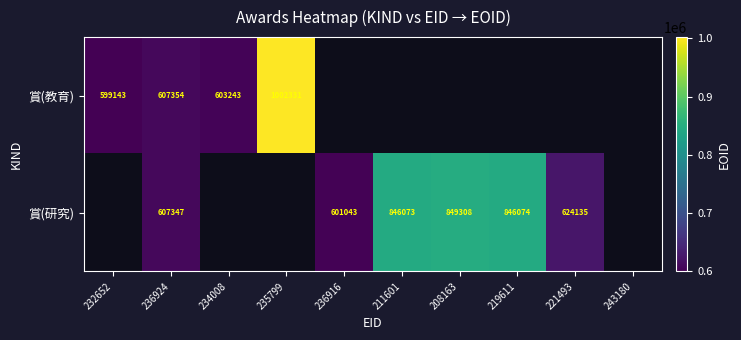

The value of 賞(教育) at 235799 is 1002331. True or false?

True